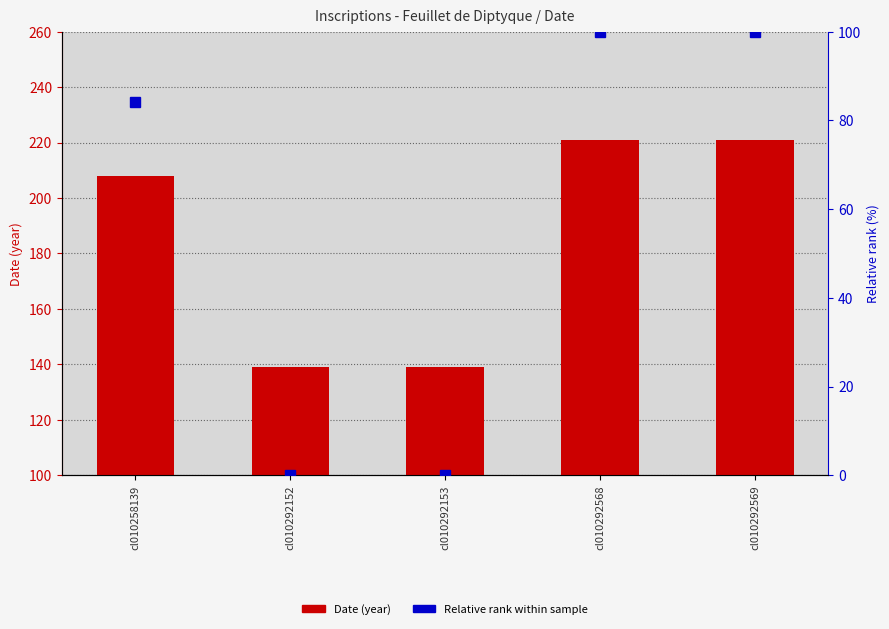

Count the Relative rank within sample values in the range 0 to 100.

5